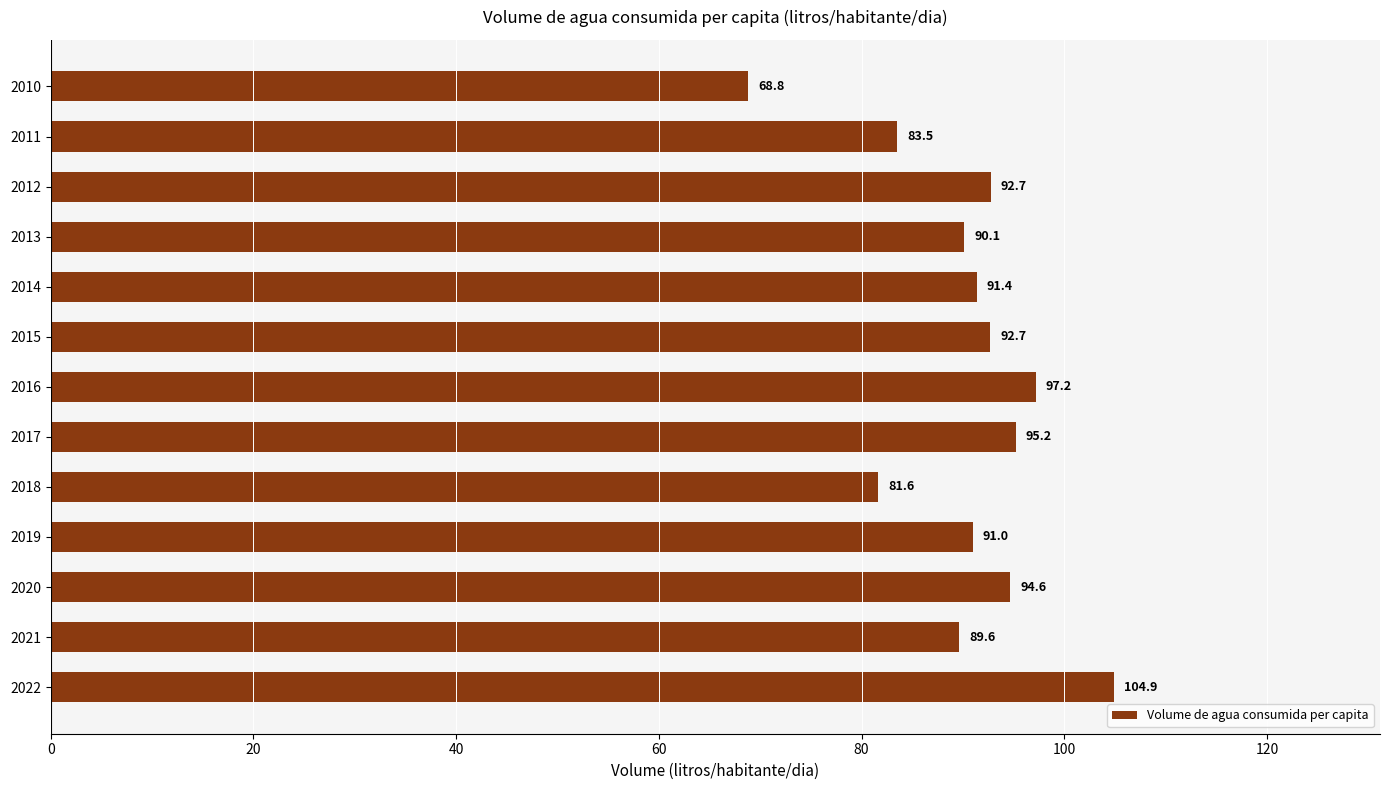

Reading top to bottom, transcribe all the data shown in this chart.

68.8	83.5	92.7	90.1	91.4	92.7	97.2	95.2	81.6	91.0	94.6	89.6	104.9